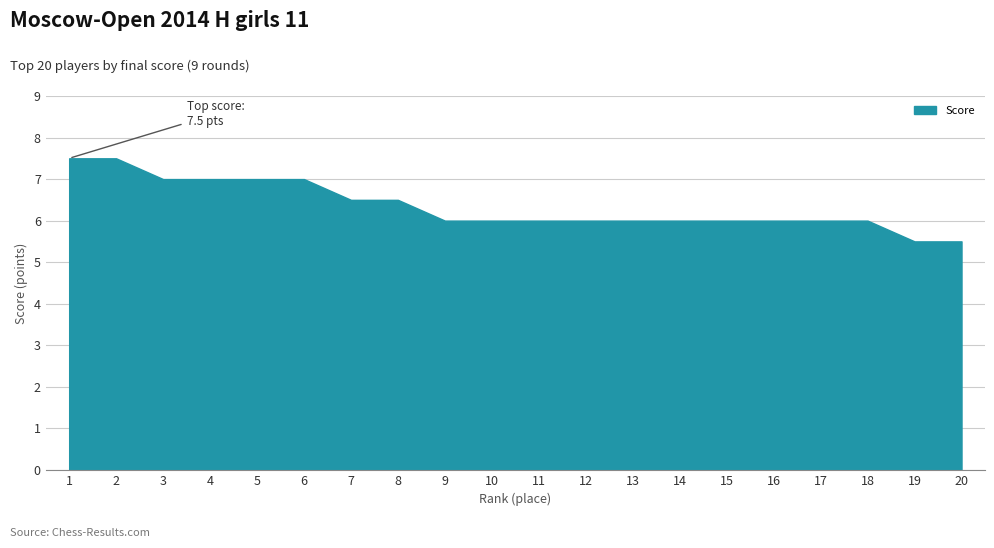

What value does the data have at 12?

6.0